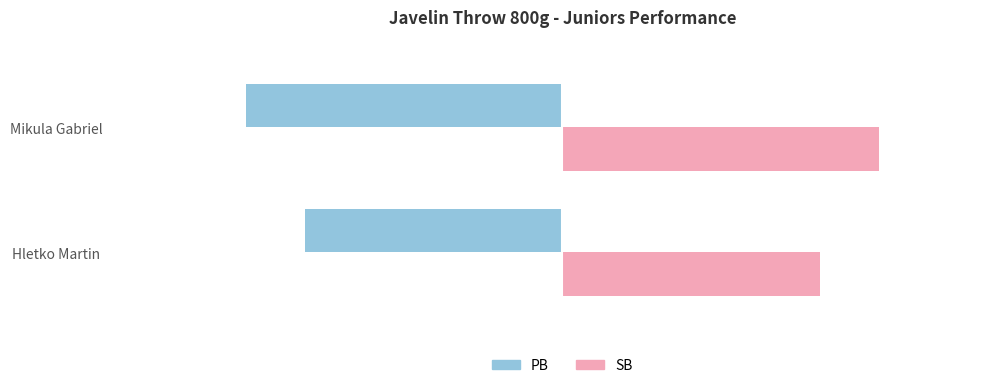

Rank the series by their average value, from lowest to highest.

PB, SB